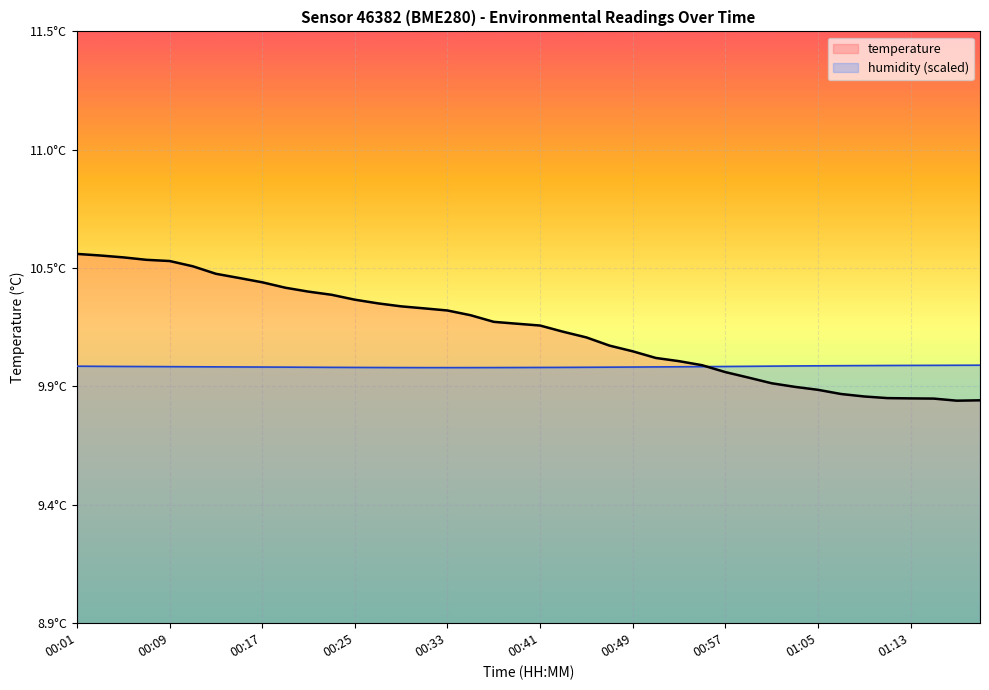

The value of humidity at 00:37 is 16.2. True or false?

False